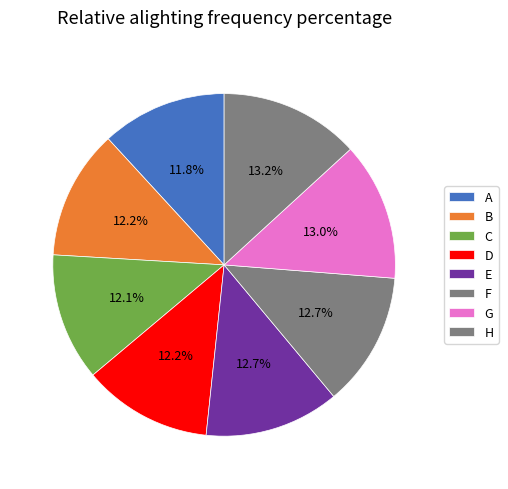

What portion of the pie excludes C?

87.9%